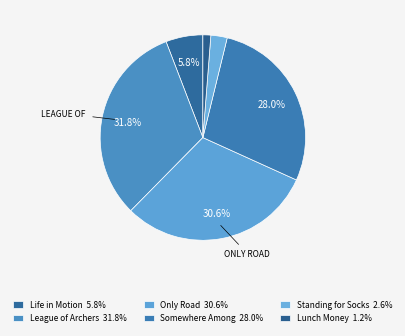

What percentage is NOT represented by Life in Motion?

94.2%